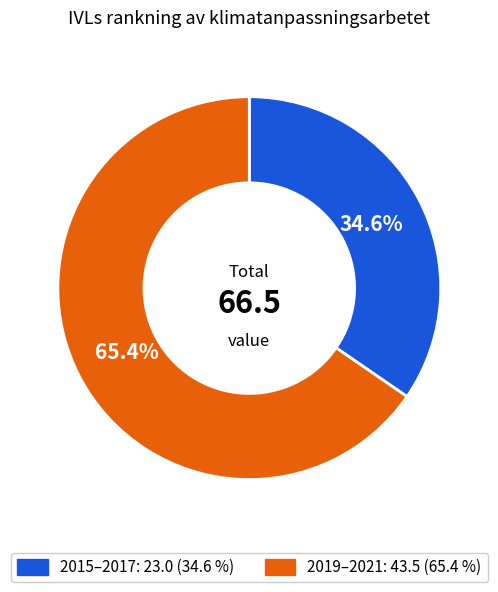

Is there a majority slice in this chart?

Yes